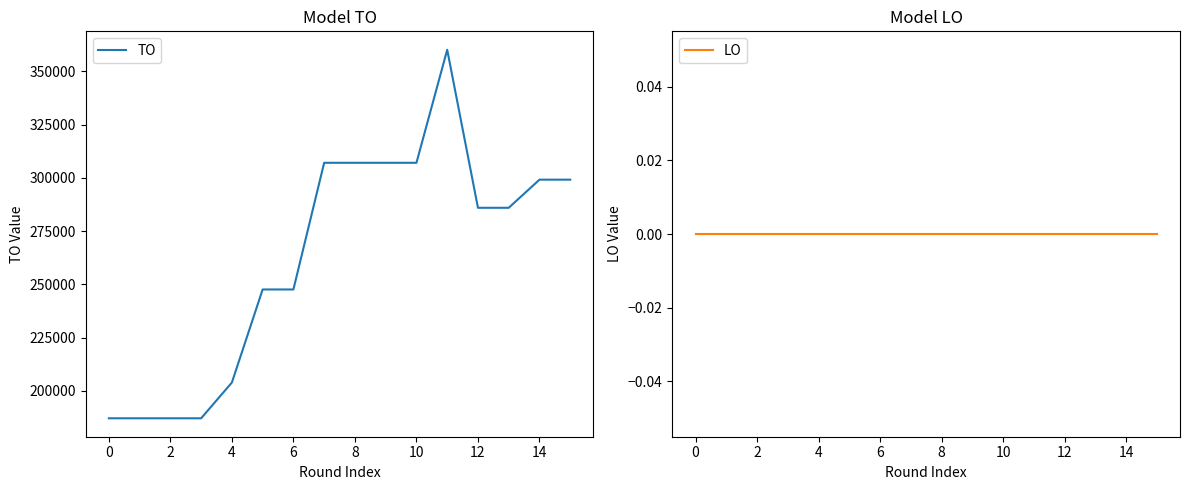

Is the value of LO at 6 greater than the value of TO at 16?

No